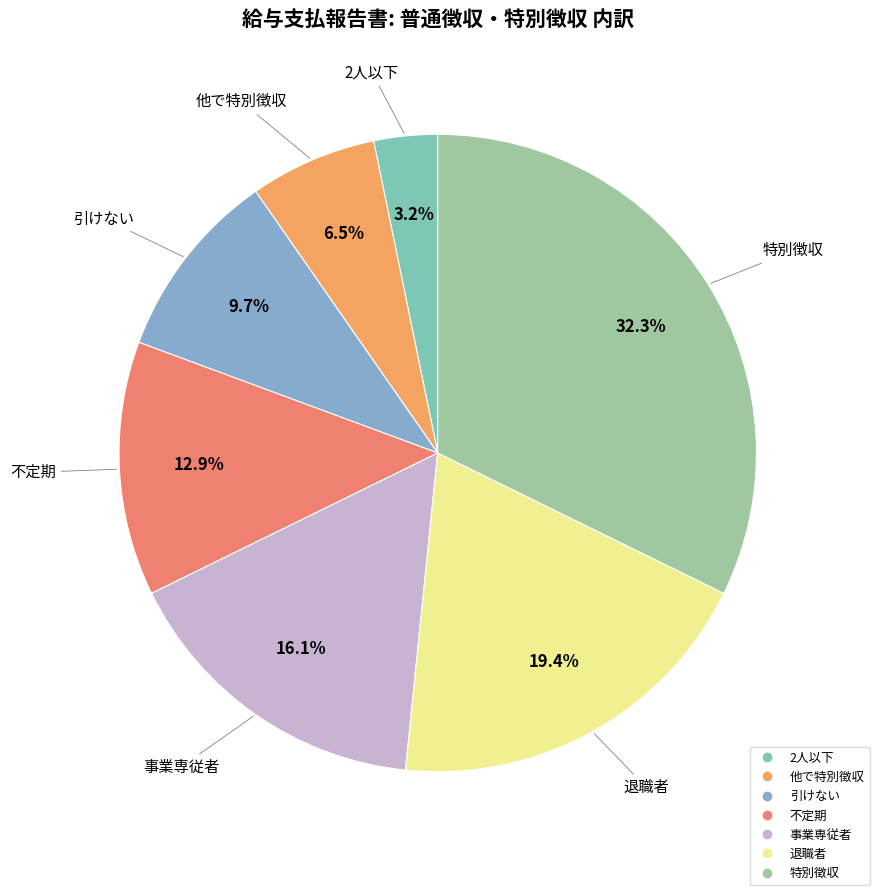

Which slice is the smallest?

2人以下